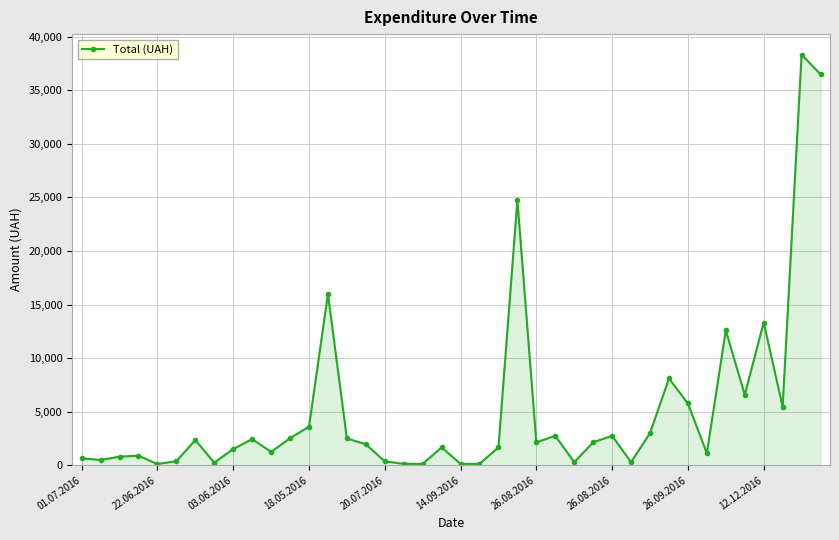

Count the number of categories in the chart.

40